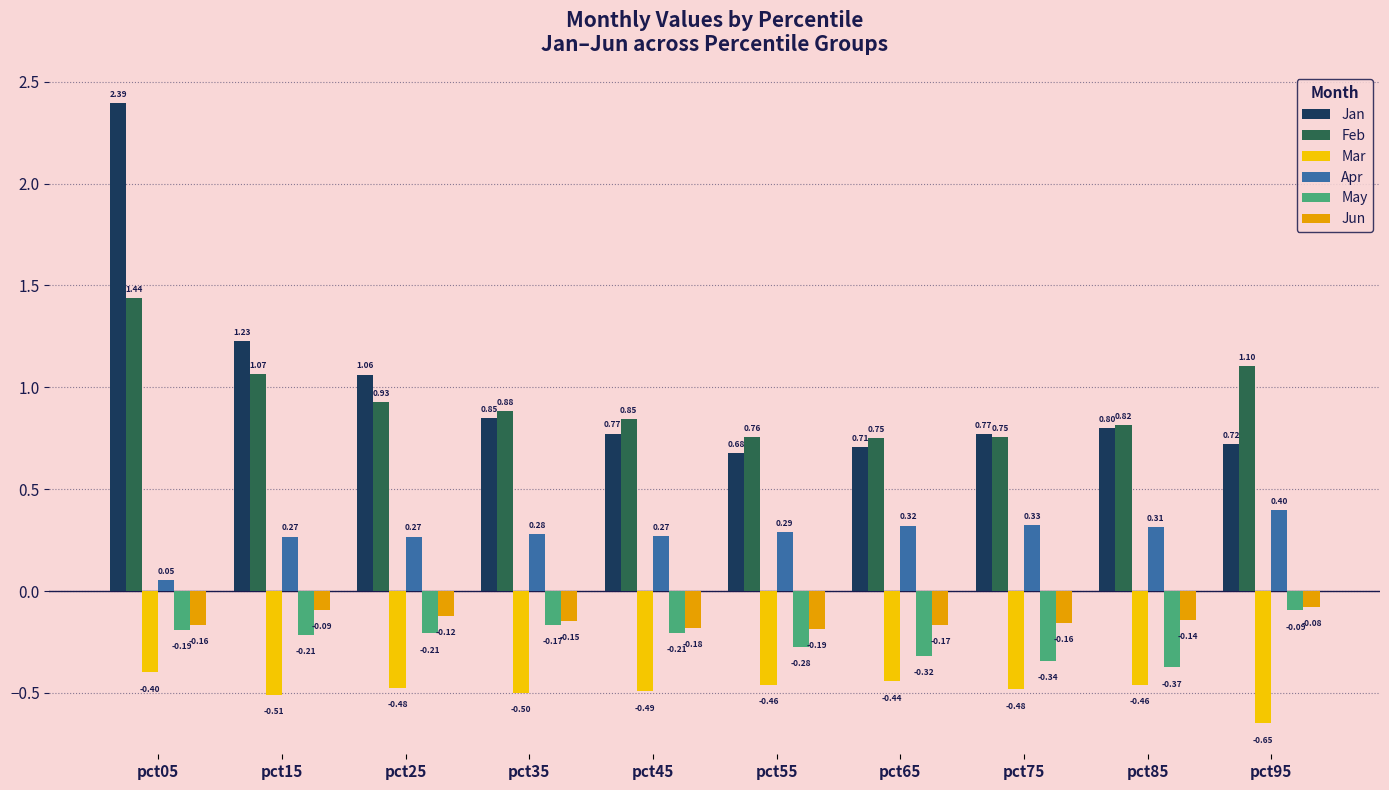

What is the spread (max minus min) of values at pct15?

1.7